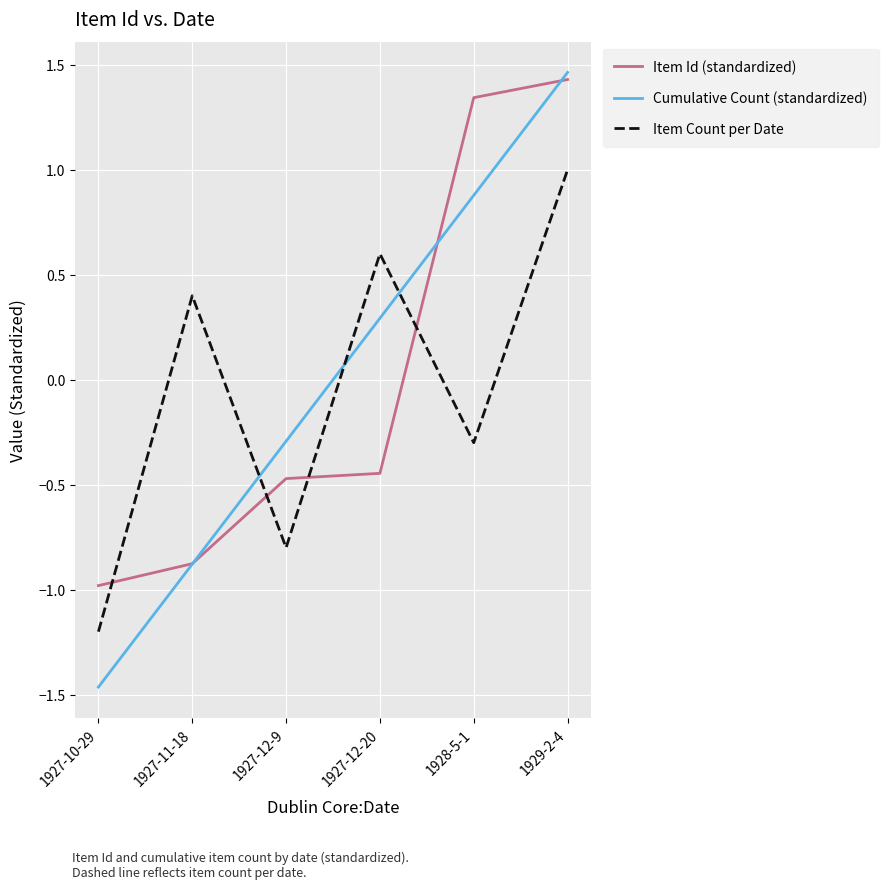

The Item Count per Date series shows 0.6 at 1927-12-20. True or false?

True